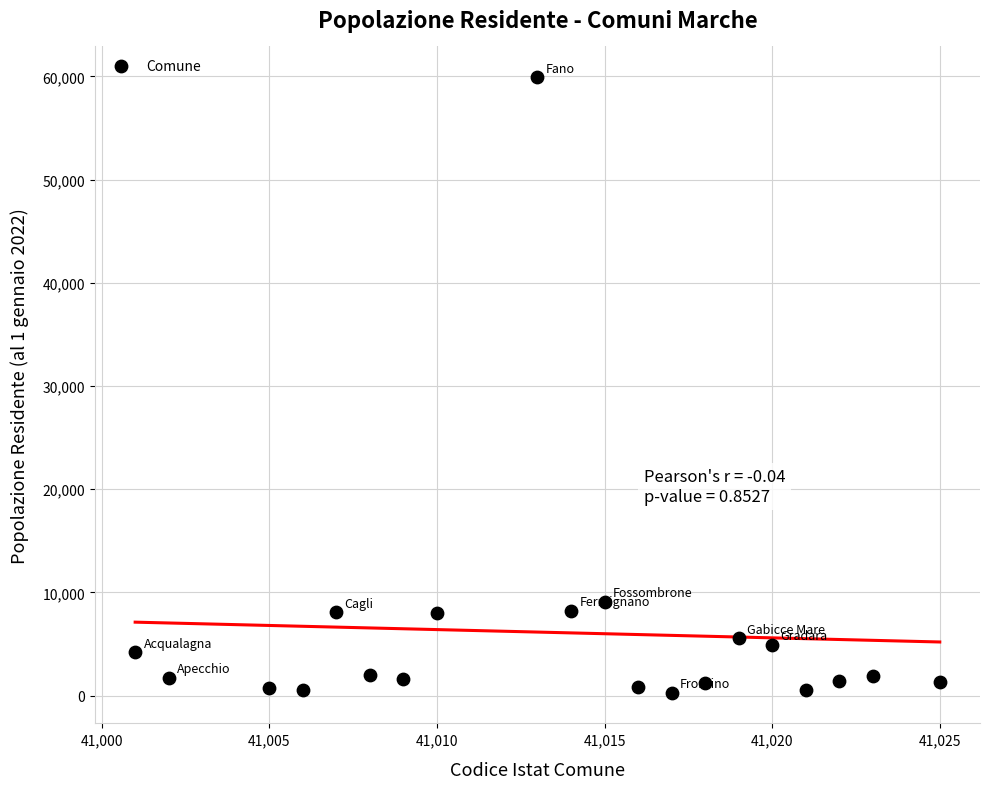

What Y value in the scatter plot is closest to 30105?

9096